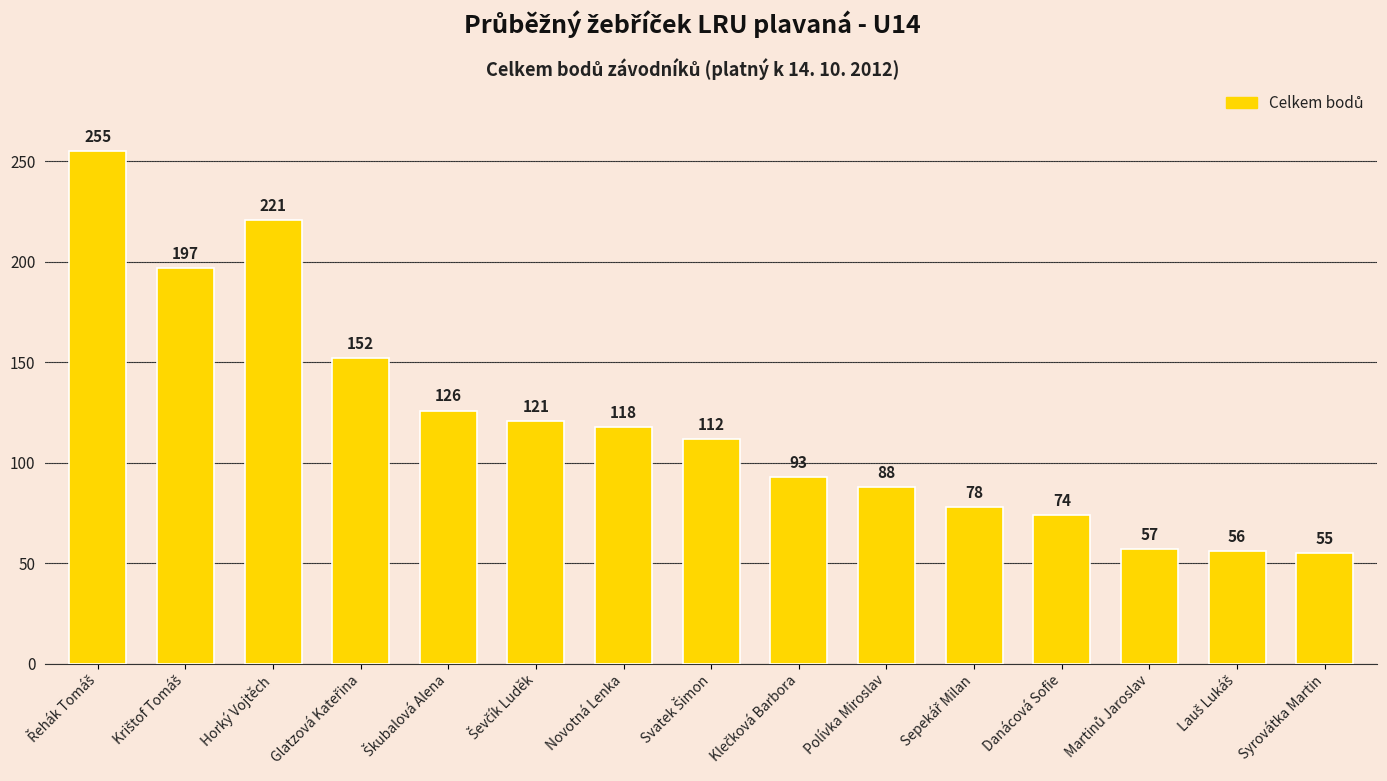

Which category has the lowest value across all series?

Syrovátka Martin